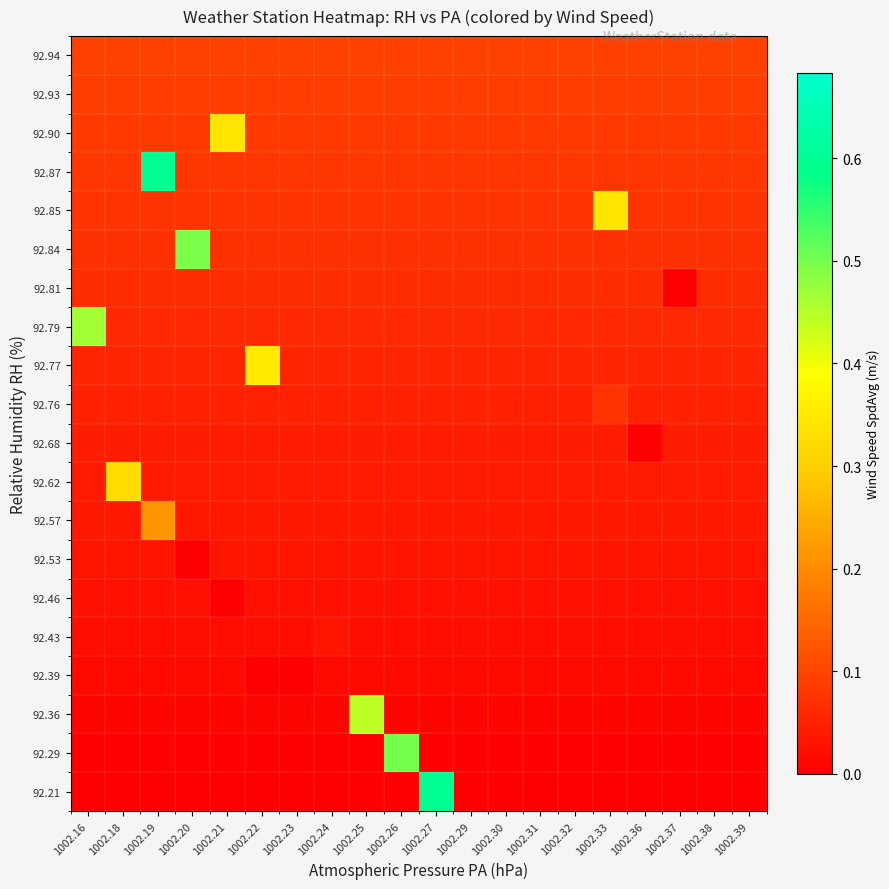

What is the total value across all series at 1002.16?

1.4